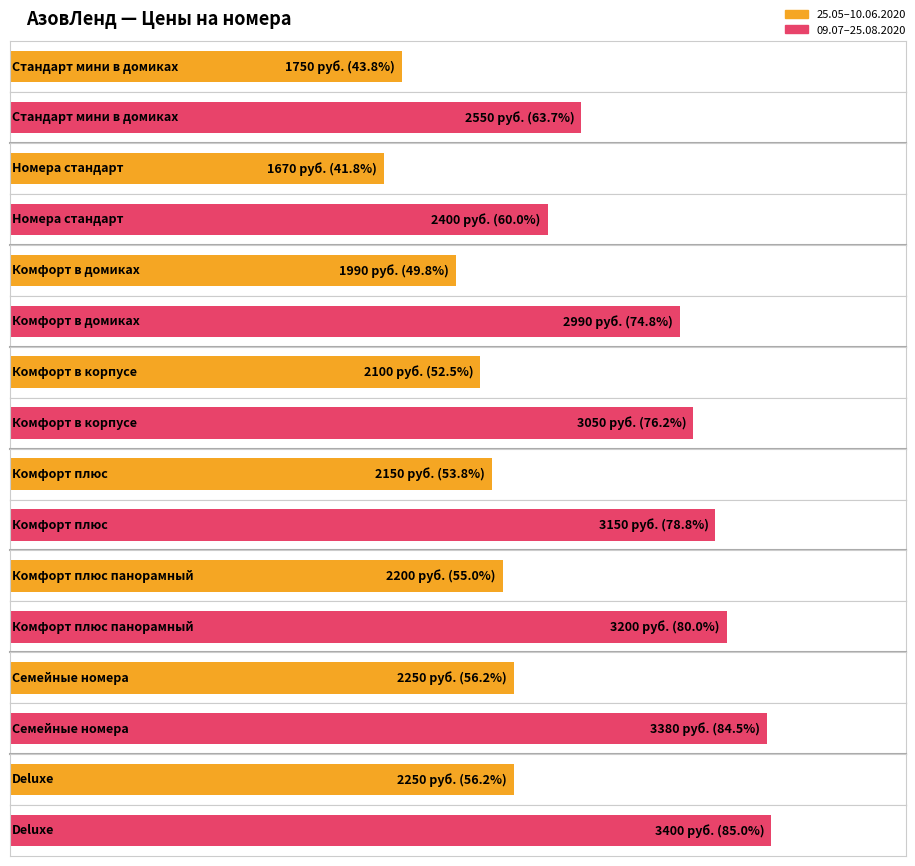

List the labels in order of 25.05.2020 -10.06.2020 value, largest first.

Семейные номера, Deluxe, Комфорт плюс панорамный, Комфорт плюс, Комфорт в корпусе, Комфорт в домиках, Стандарт мини в домиках, Номера стандарт